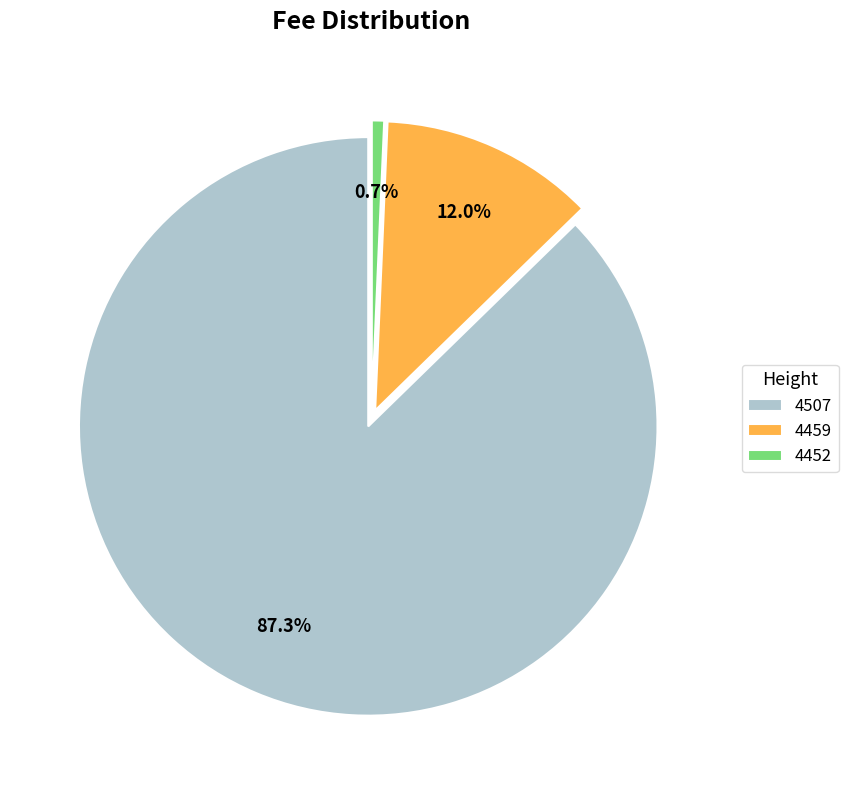

What percentage is the 4452 slice, to the nearest percent?

1%